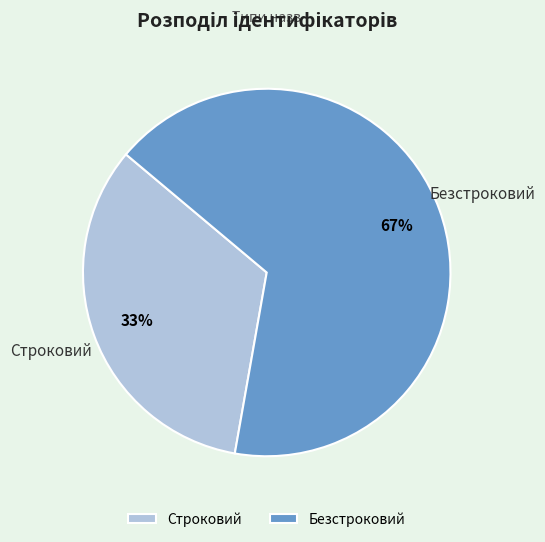

To the nearest percent, what portion does Строковий represent?

33%